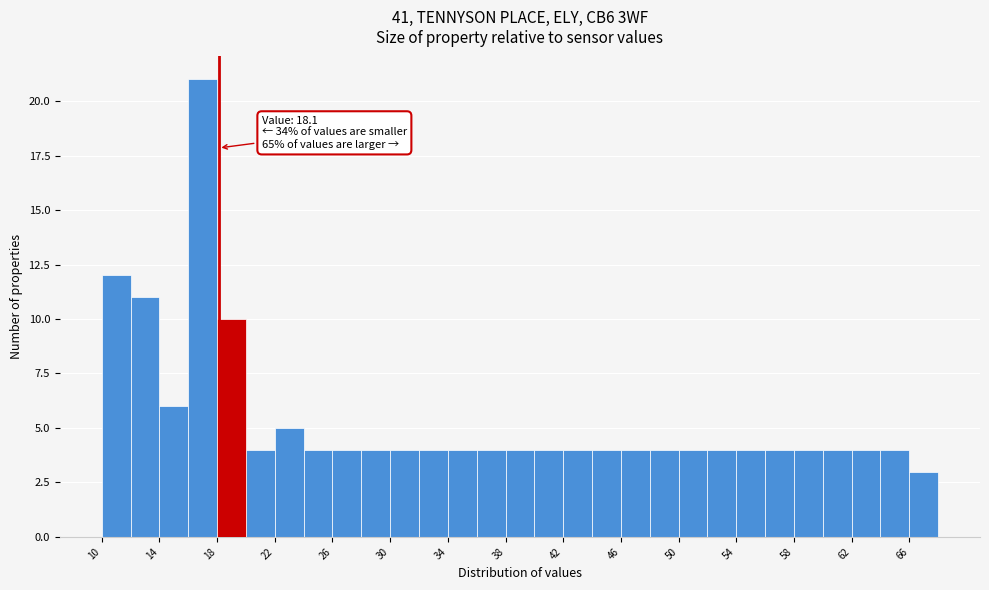

Over which range of the x-axis is the bar tallest?

16 to 18